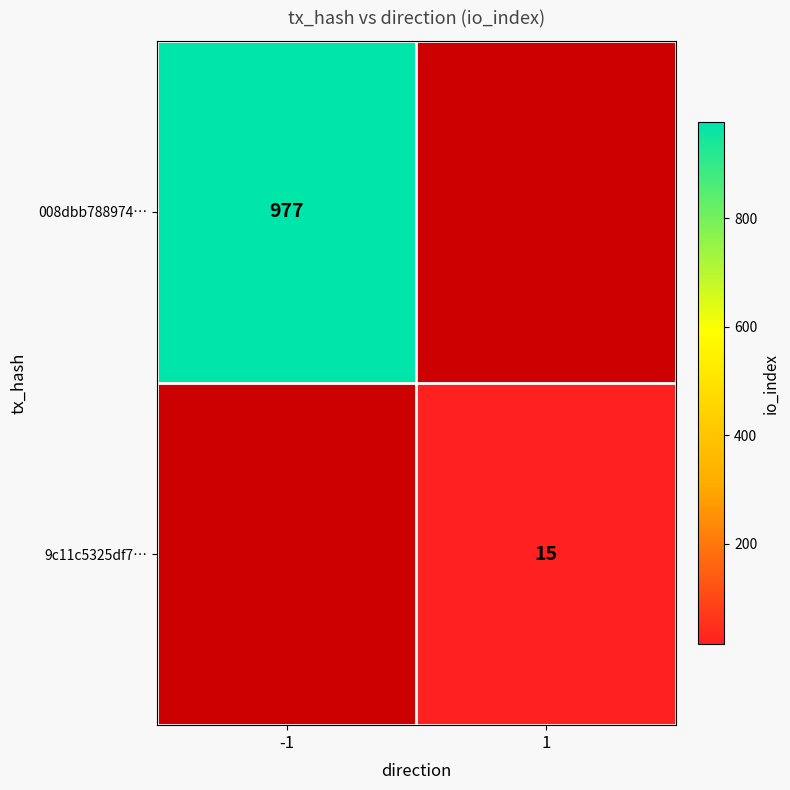

True or false: 9c11c5325df7… has a value of 5 at 1.

False